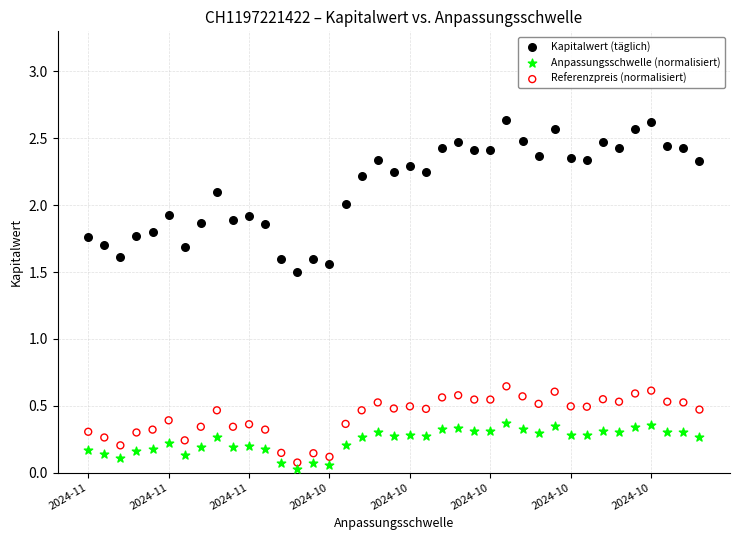

What are all the series names shown in the legend?

Kapitalwert (täglich), Anpassungsschwelle (normalisiert), Referenzpreis (normalisiert)